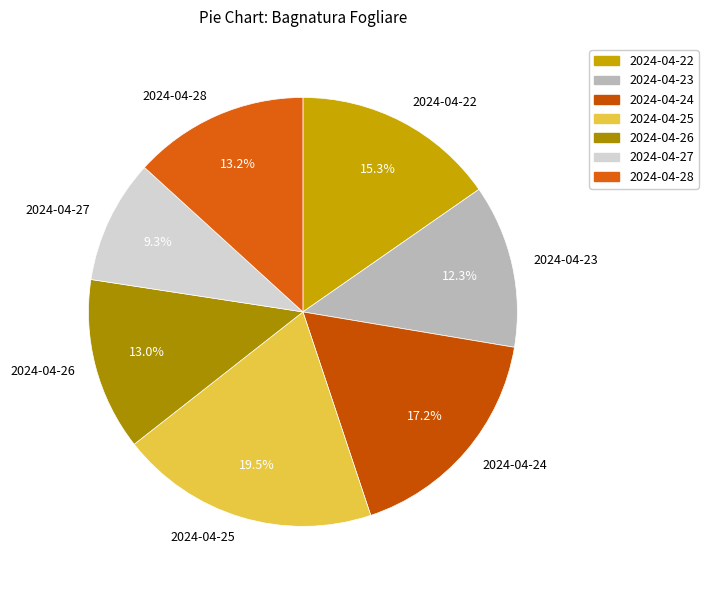

What percentage is the 2024-04-23 slice, to the nearest percent?

12%